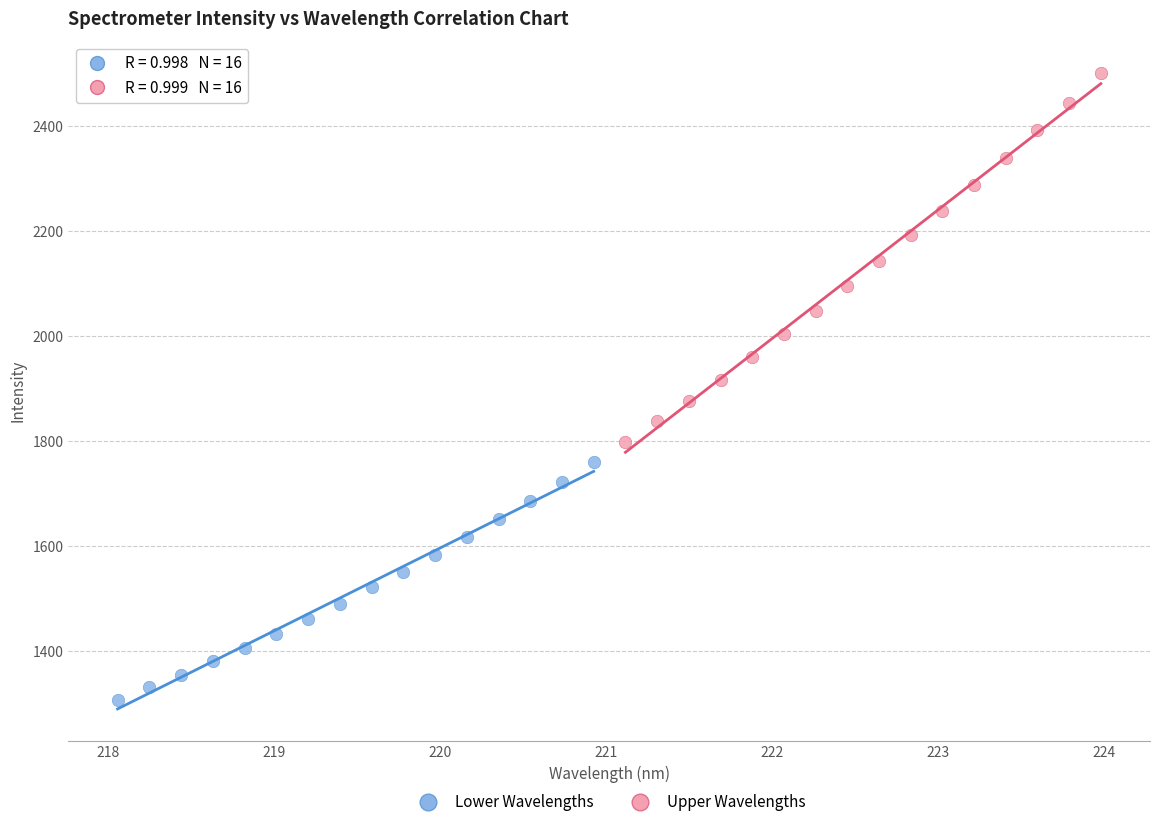

Which series reaches the maximum Y coordinate?

Upper Wavelengths